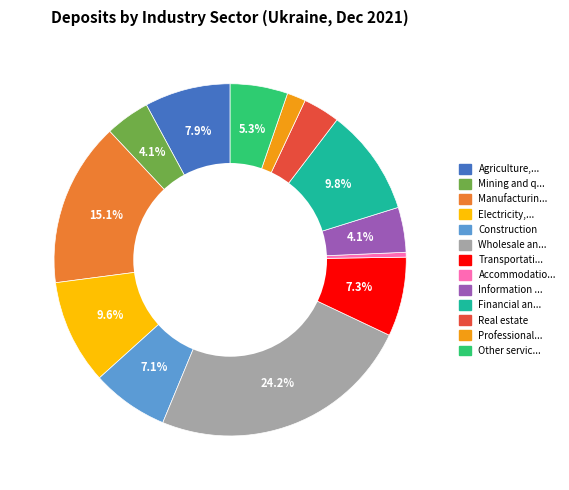

Is there any slice that represents more than half of the pie?

No